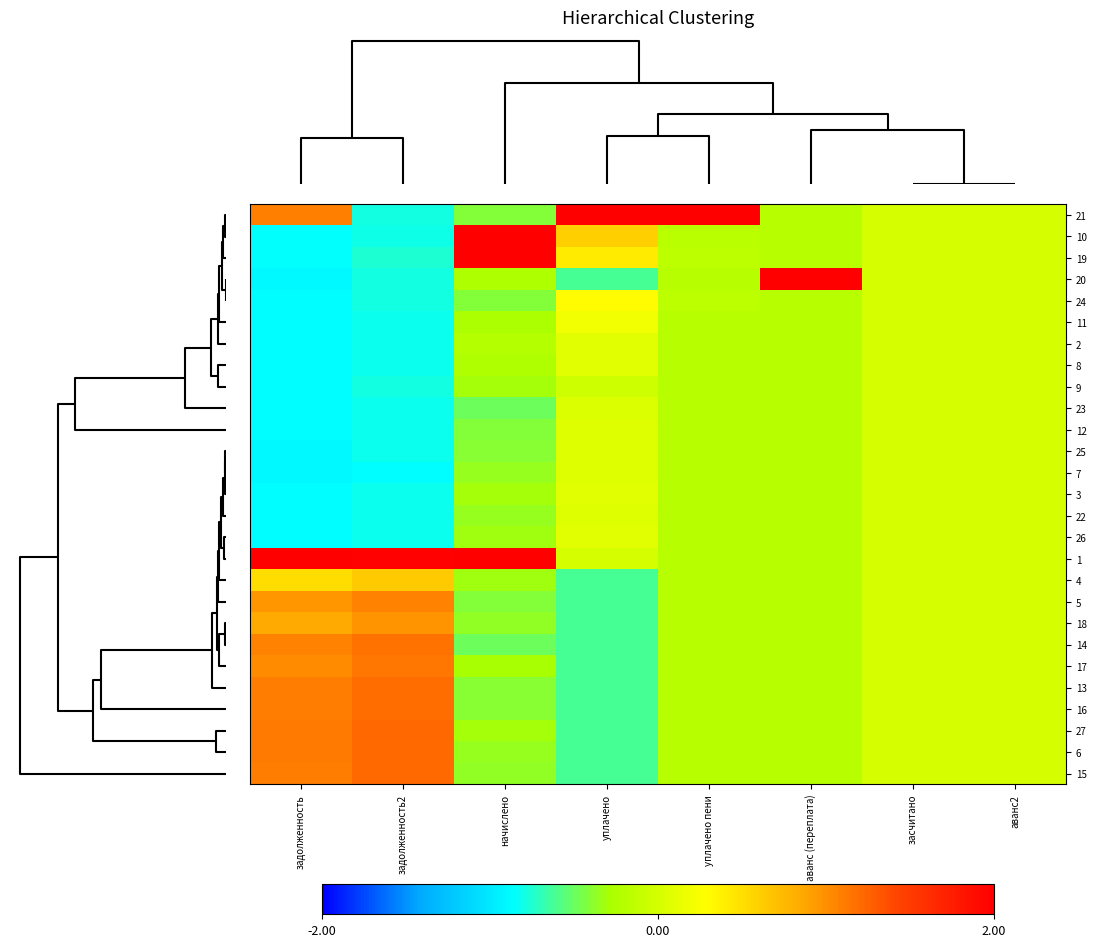

Rank the series by their maximum value, from lowest to highest.

9, 23, 12, 25, 7, 22, 26, 3, 8, 2, 11, 24, 4, 18, 5, 17, 14, 13, 16, 15, 6, 27, 21, 10, 19, 20, 1